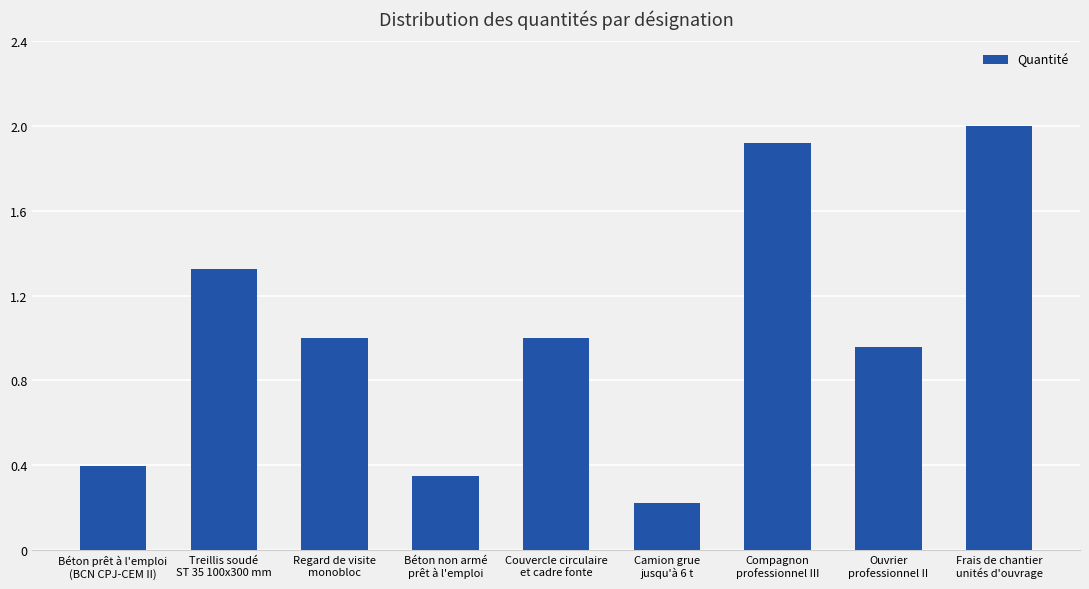

What is the greatest value displayed?

2.0